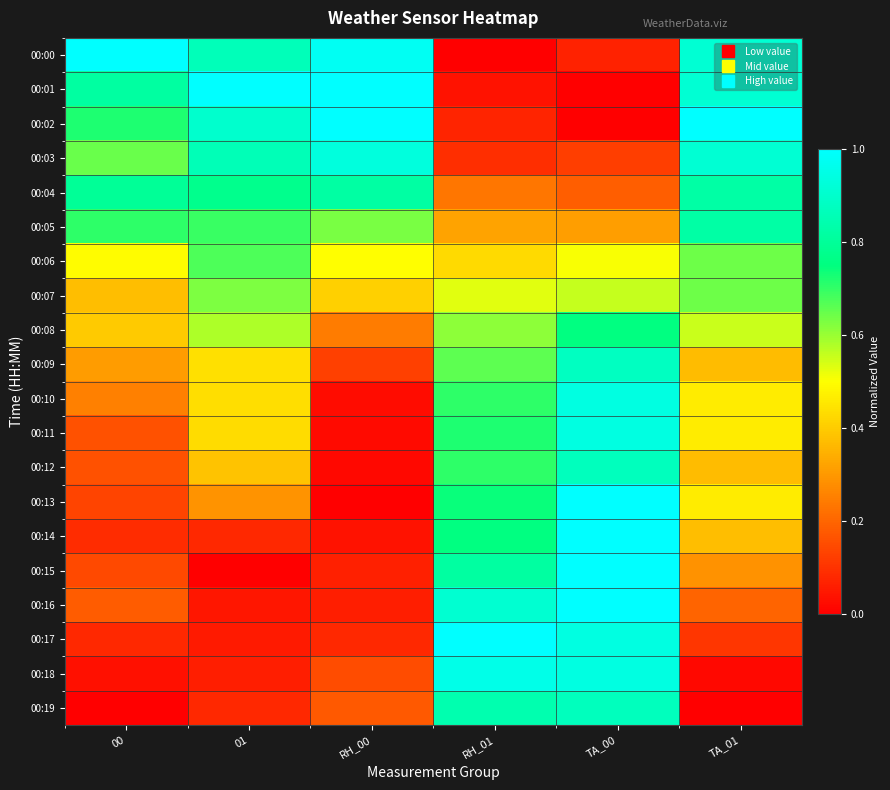

What is the total value across all series at 01?

9.3